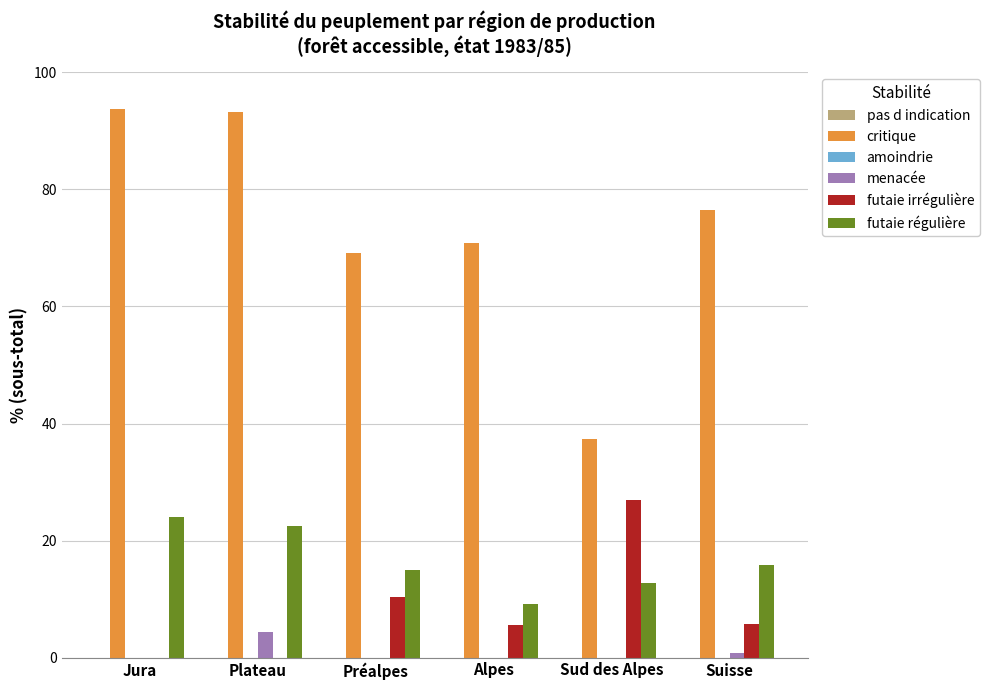

What is the sum of the futaie irrégulière values at Plateau and Sud des Alpes?

27.0